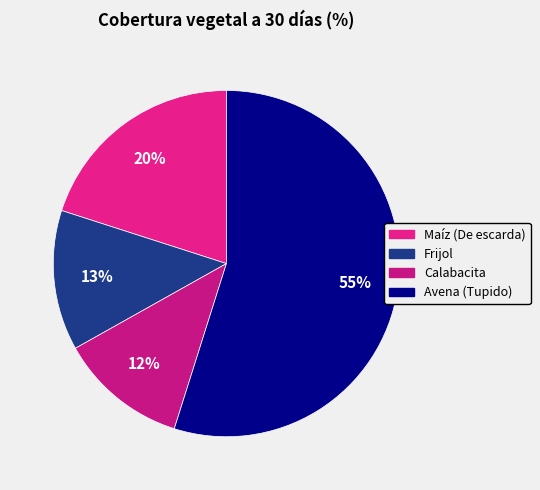

Rank the categories by value from highest to lowest.

Avena (Tupido), Maíz (De escarda), Frijol, Calabacita